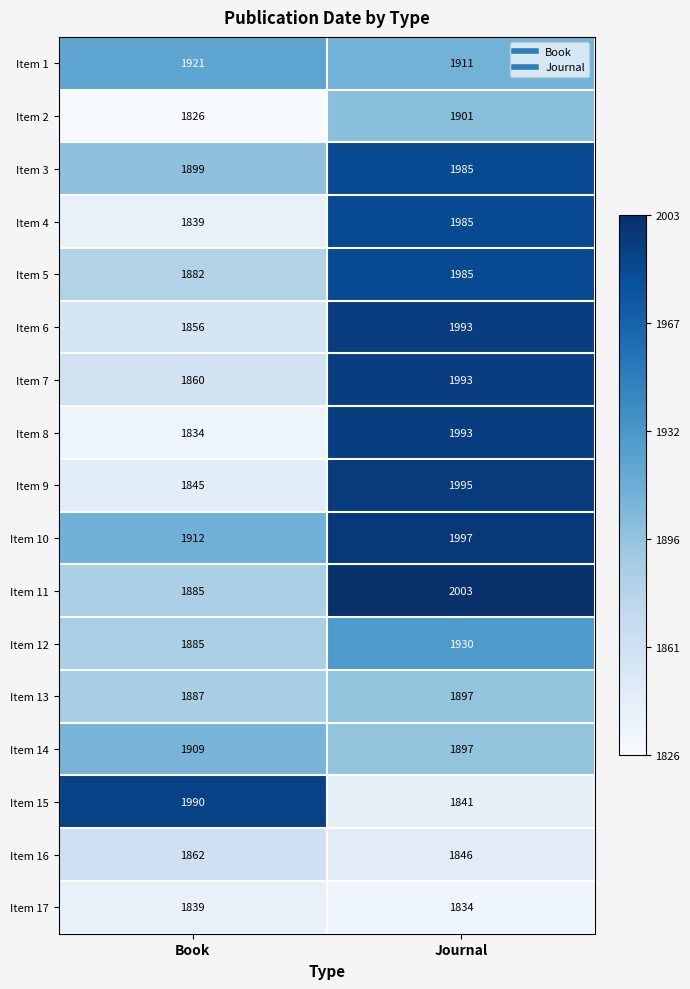

What is the total value across all series at Journal?

32986